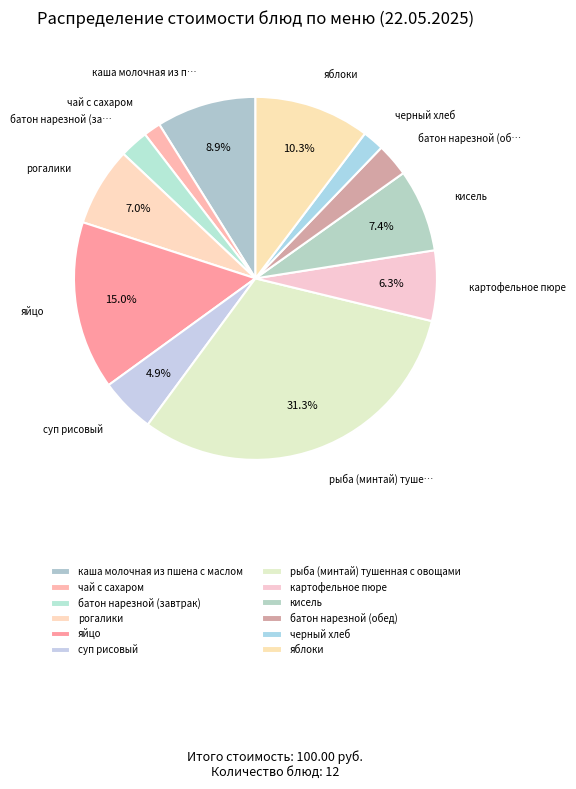

The яблоки slice represents 10% of the pie. True or false?

True